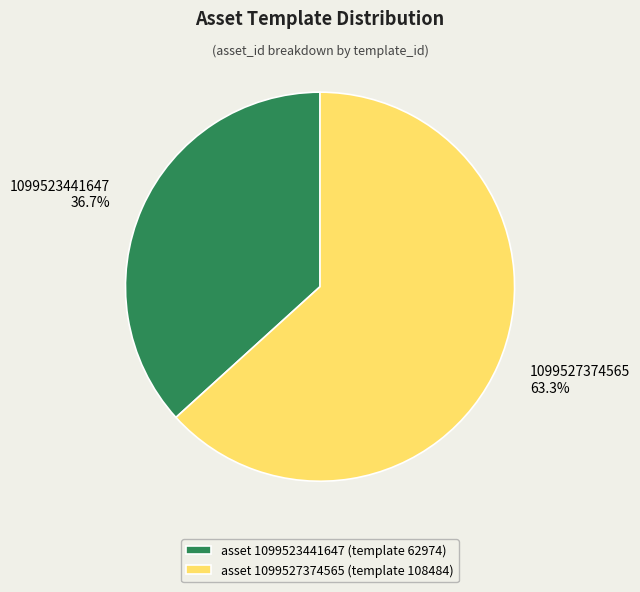

Between asset 1099527374565 (template 108484) and asset 1099523441647 (template 62974), which is larger?

asset 1099527374565 (template 108484)